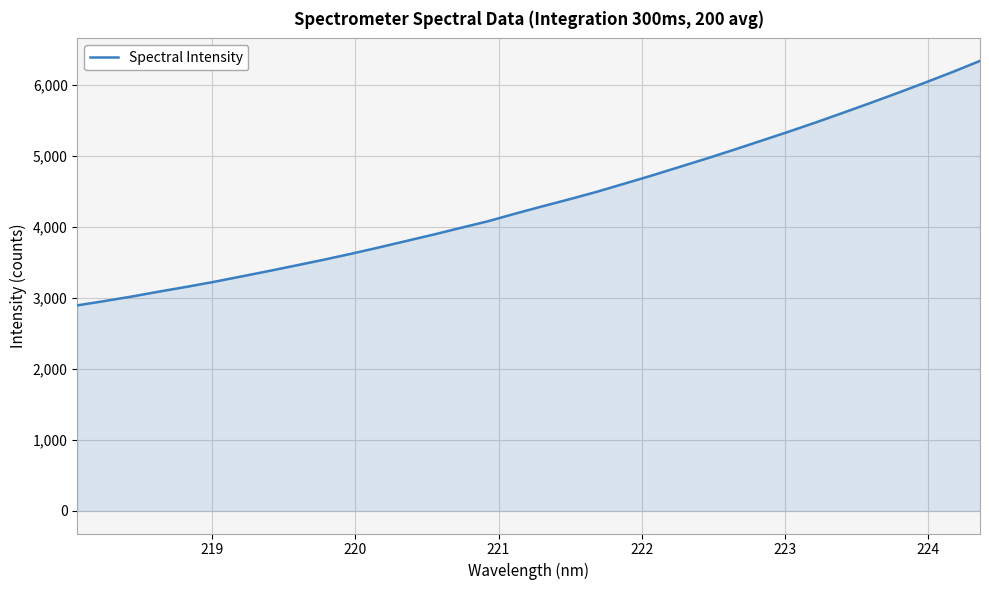

Reading left to right, what are all the values shown in this chart?

2893.3	2954.7	3018.5	3088.5	3155.1	3225.3	3301.1	3377.2	3456.0	3535.8	3619.4	3707.1	3798.0	3888.6	3983.7	4077.0	4184.6	4288.0	4388.9	4493.7	4607.5	4721.3	4840.8	4960.0	5083.8	5210.4	5337.5	5468.8	5605.0	5742.9	5884.2	6029.2	6177.8	6333.2